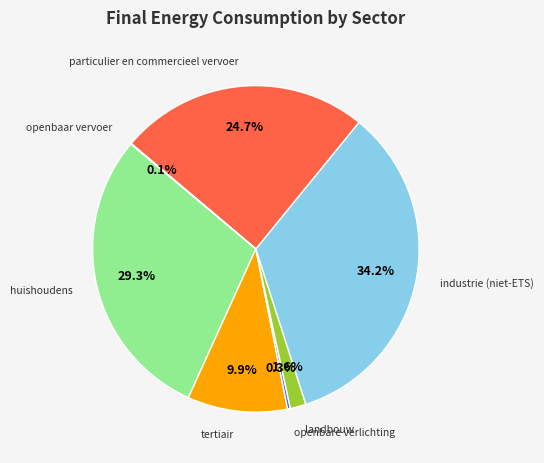

Is there a majority slice in this chart?

No